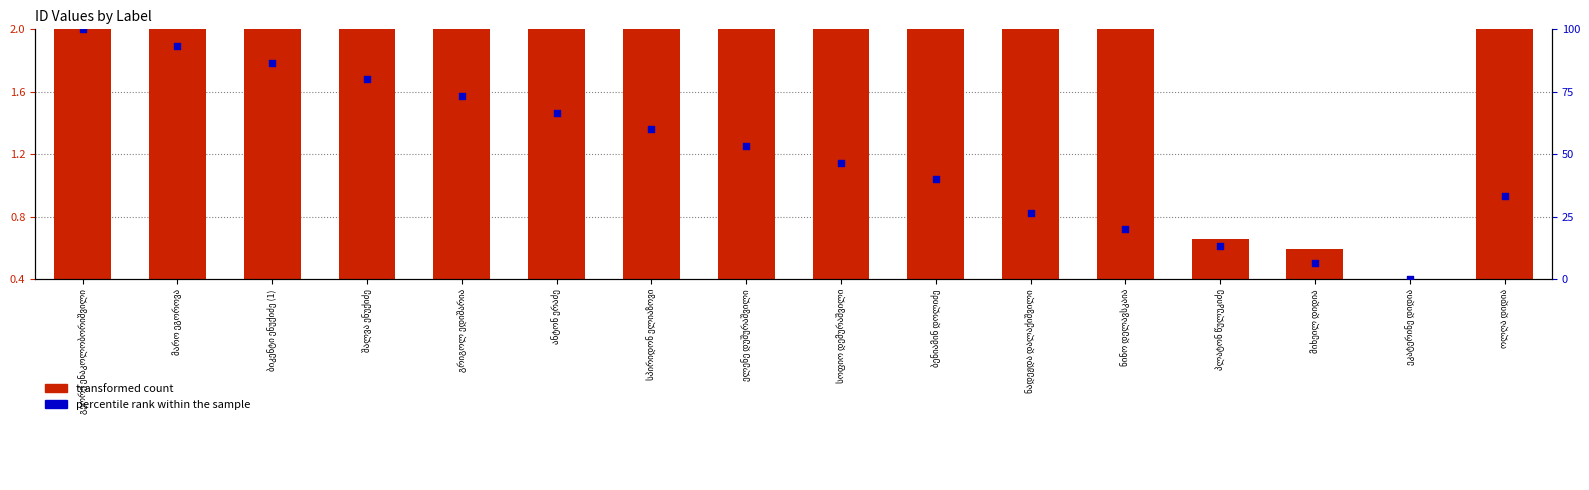

What is the total value across all series at მიხეილ დიდია?

7.3